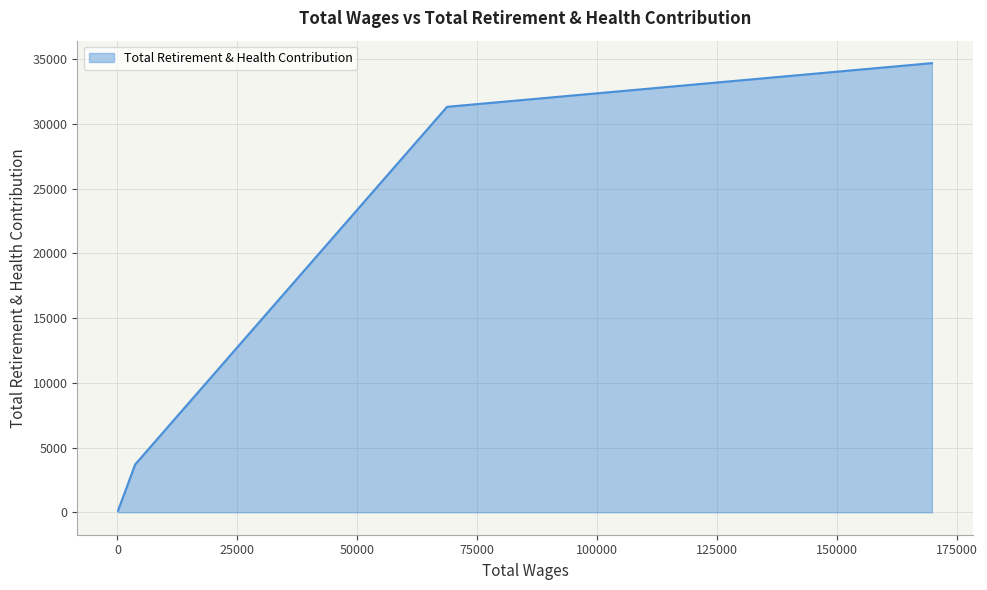

What is the sum of all values?

70888